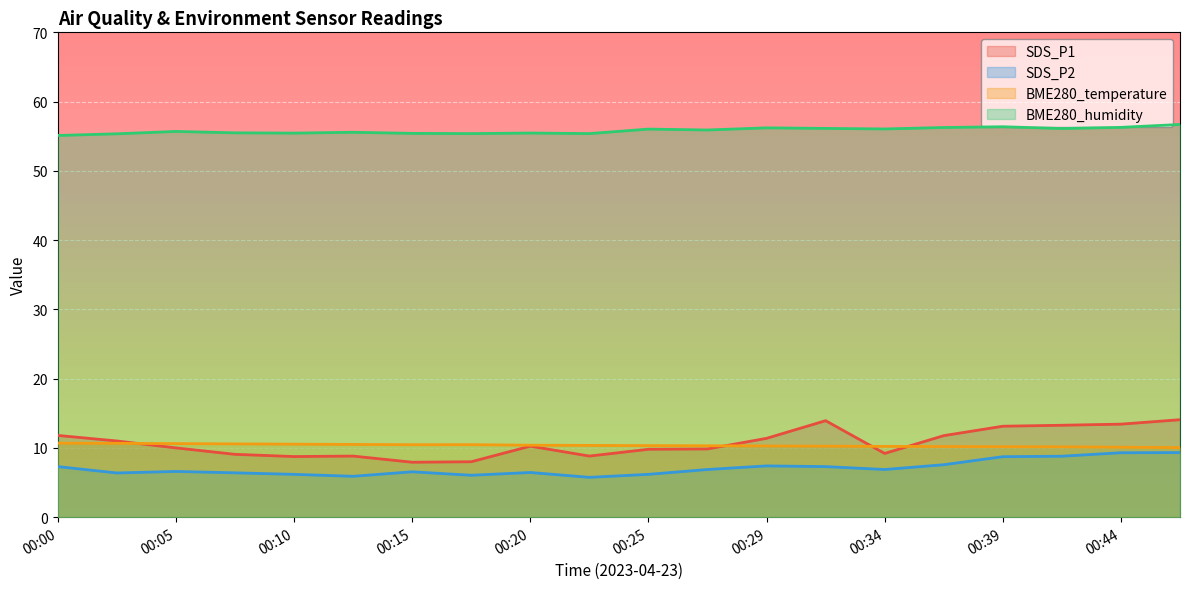

What is the minimum value shown in the chart?

5.8